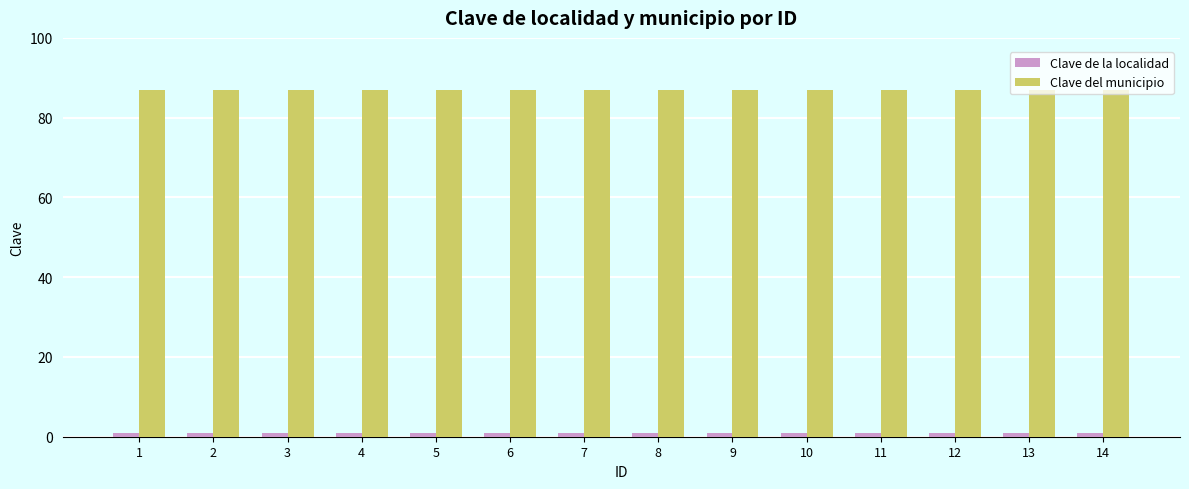

The Clave del municipio series shows 58 at 4. True or false?

False